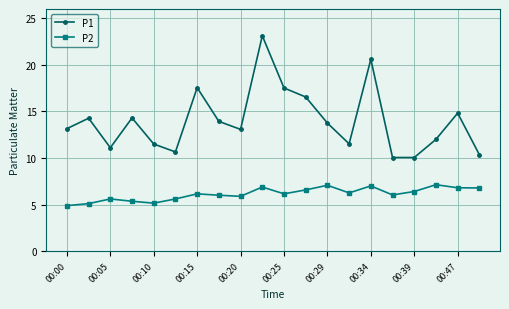

How many data points does each series have?

20